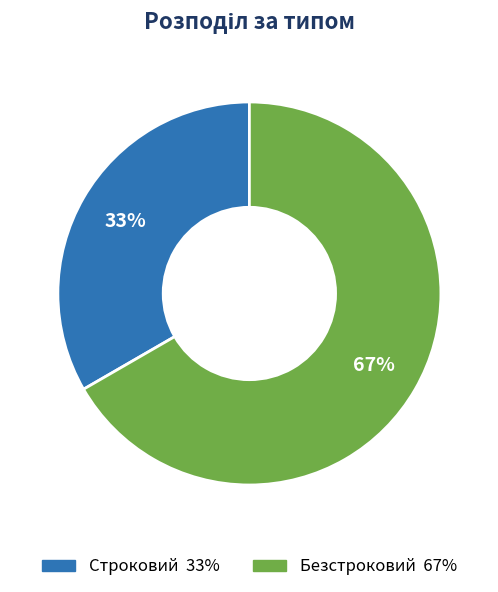

To the nearest percent, what portion does Строковий represent?

33%